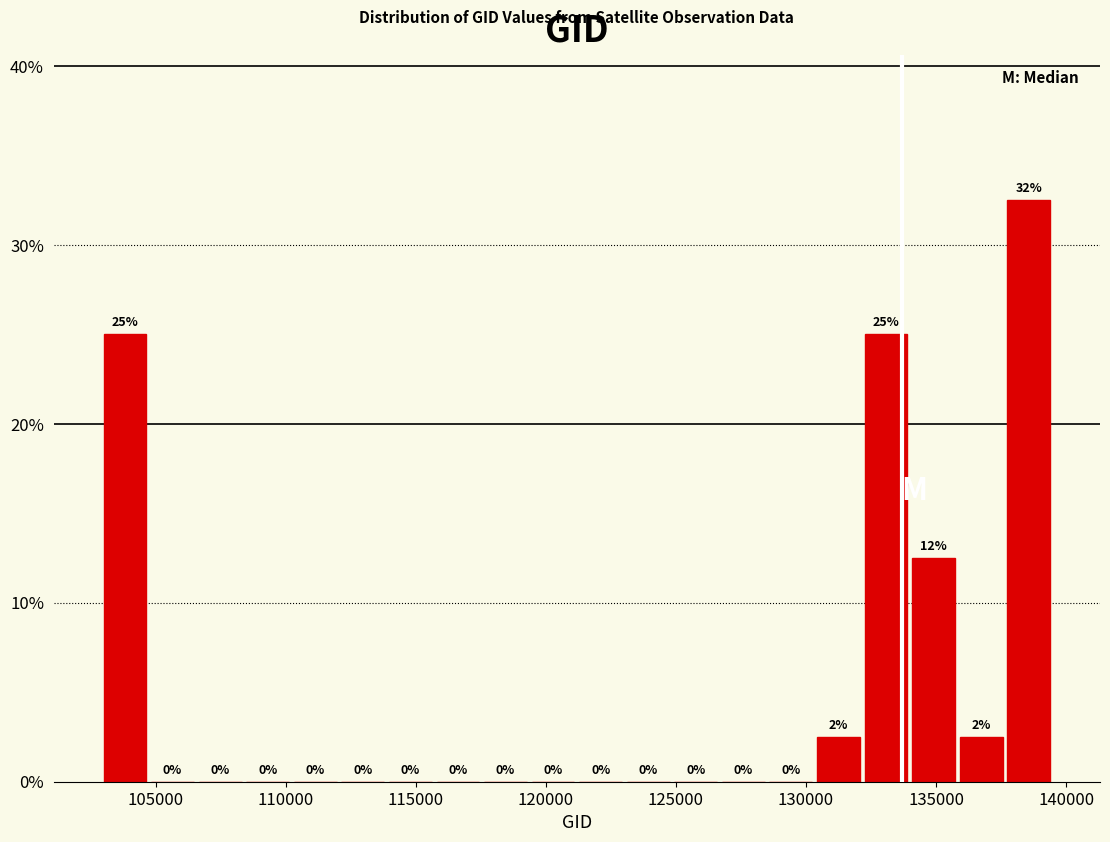

Read against the x-axis, roughly where is the centre of the tallest bar?

138500